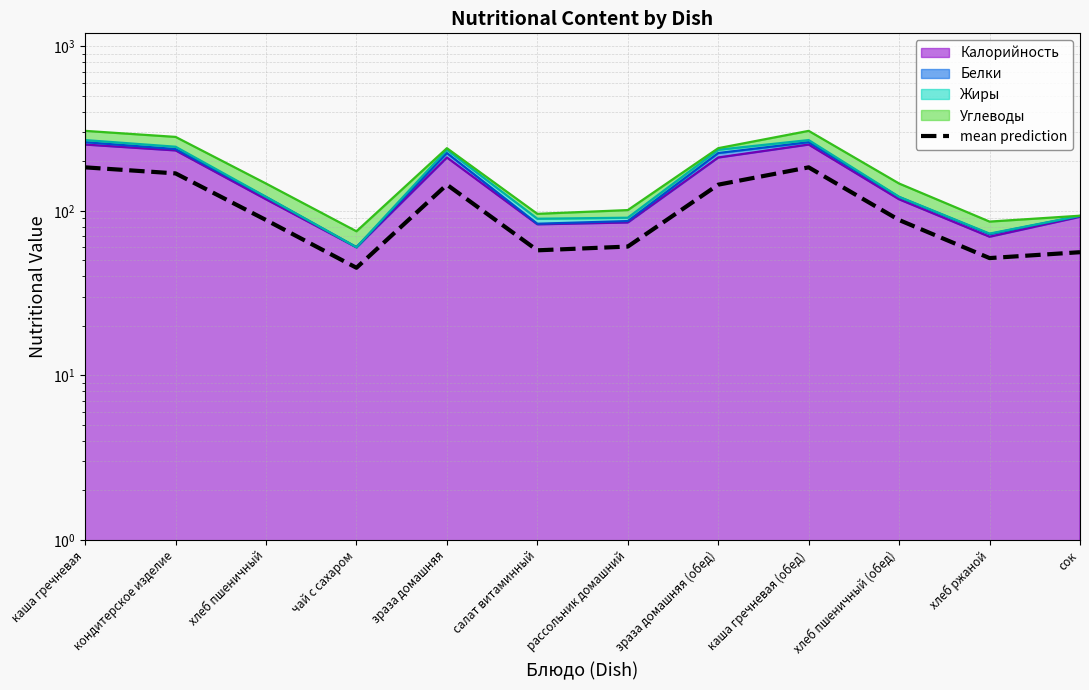

Reading right to left, what are all the values shown in this chart?

56.0	51.6	87.9	183.8	144.2	60.6	57.5	144.2	45.1	87.9	168.9	183.8